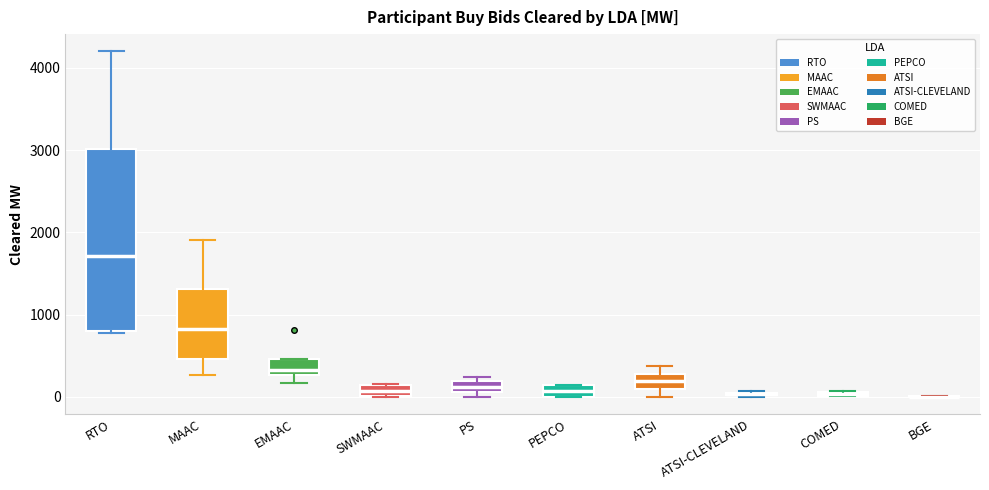

Comparing the boxes themselves (not the whiskers), which one is the tallest?

RTO